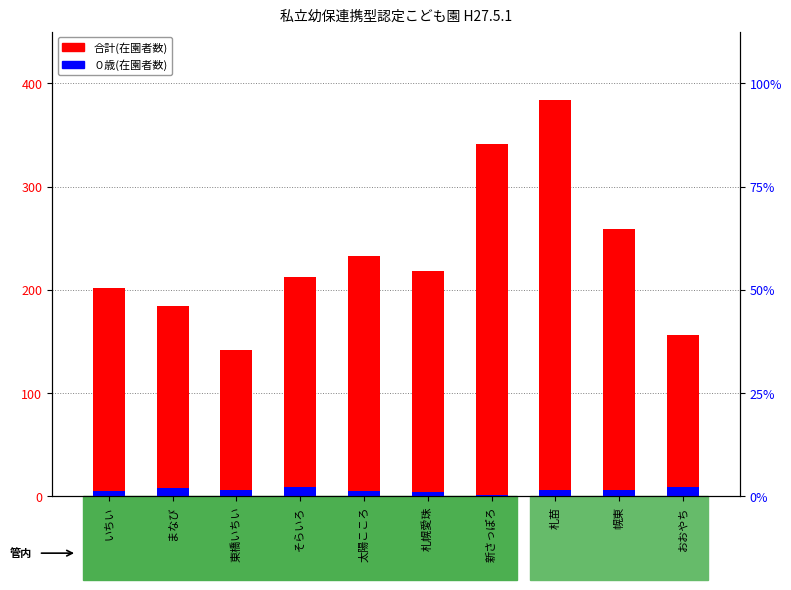

What is the label of the 5th bar from the left?

太陽こころ